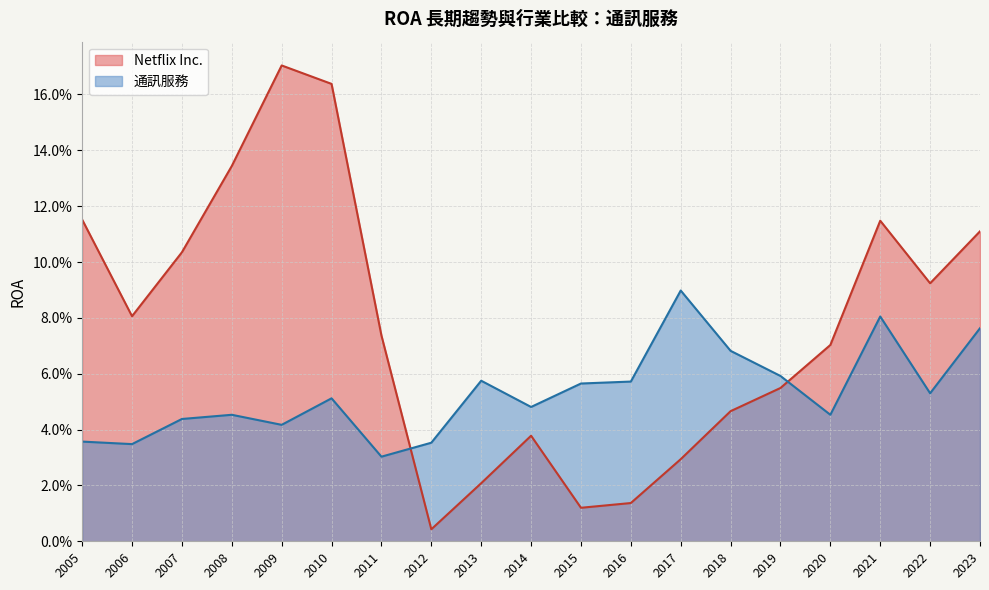

At which label is 通訊服務 closest to 0?

2011